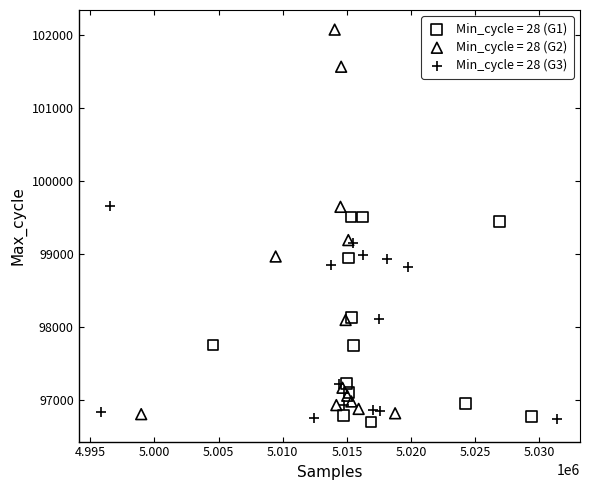

Which series reaches the maximum Y coordinate?

Min_cycle = 28 (G2)